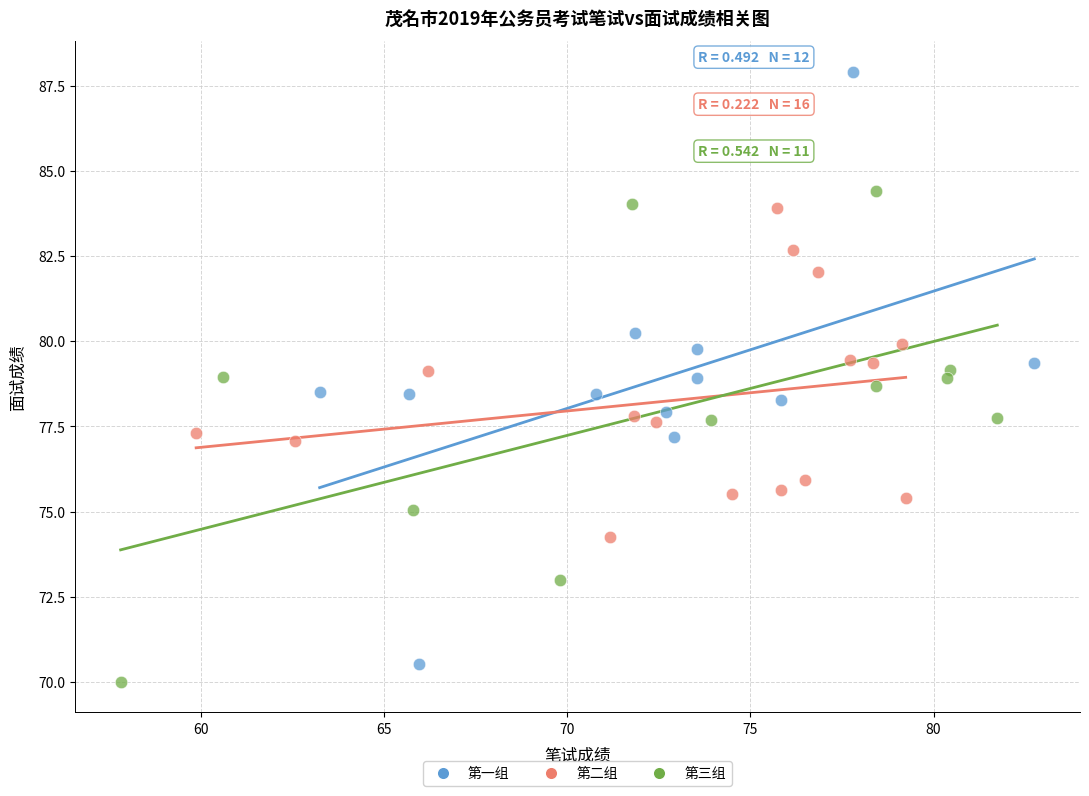

Which series reaches the minimum Y coordinate?

第三组